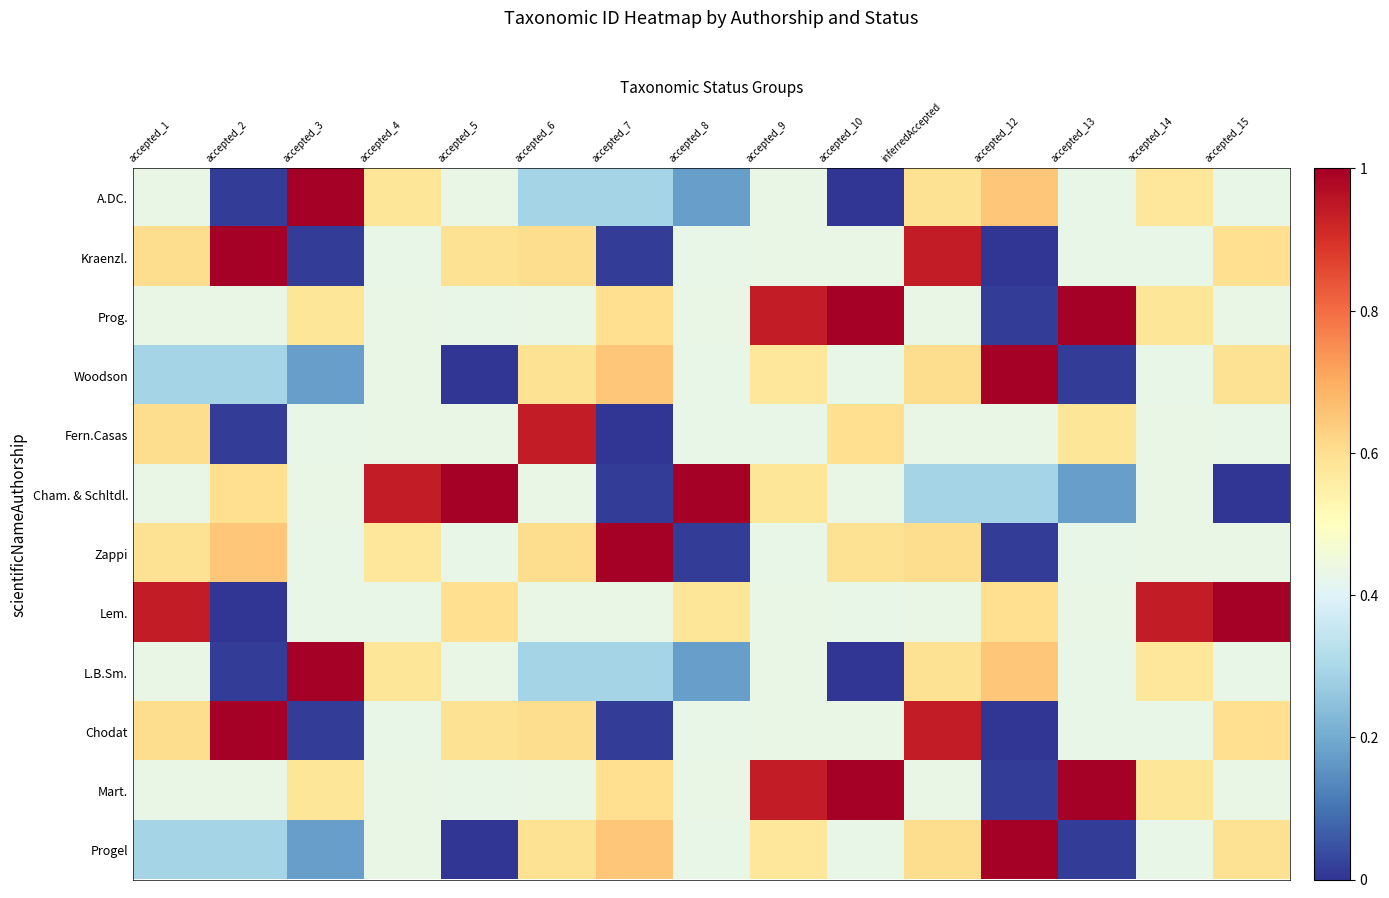

At which category is the sum across all series the highest?

inferredAccepted